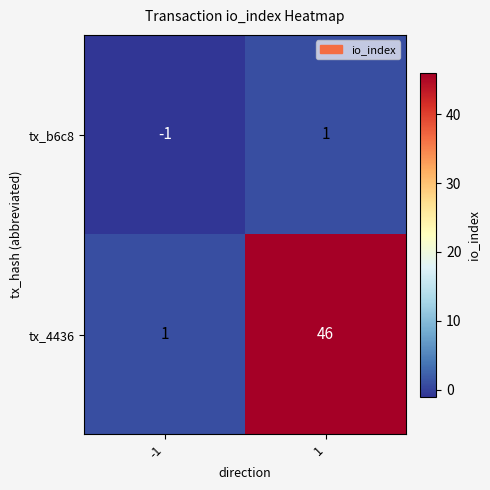

Which series has the largest total across all categories?

tx_4436